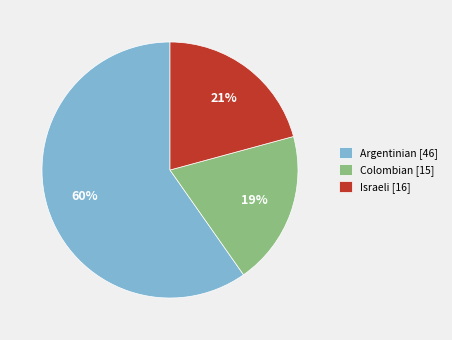

What percentage is the Israeli slice, to the nearest percent?

21%